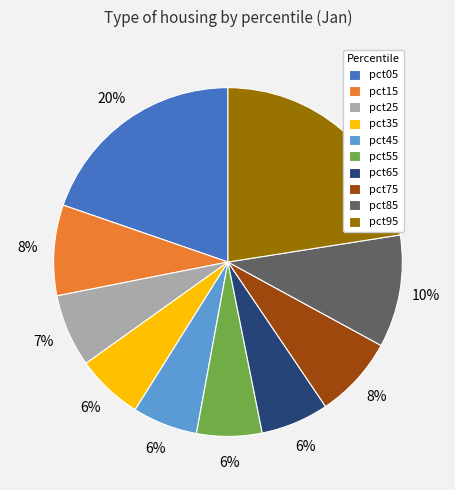

To the nearest percent, what percentage of the pie is pct65?

6%